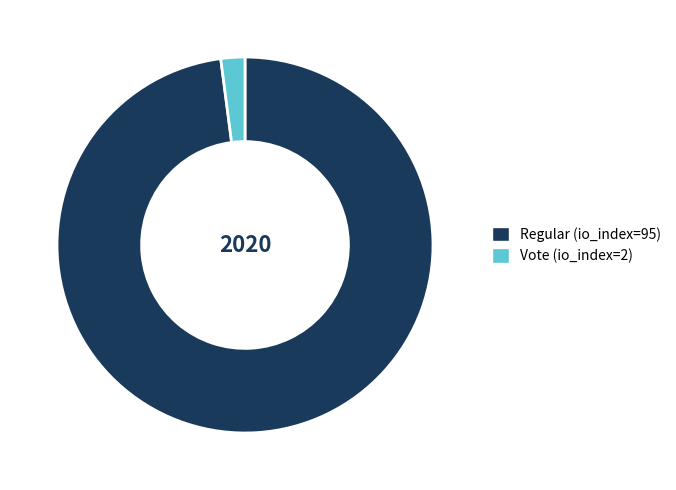

What is the ratio of the value at Regular (io_index=95) to the value at Vote (io_index=2)?

47.5